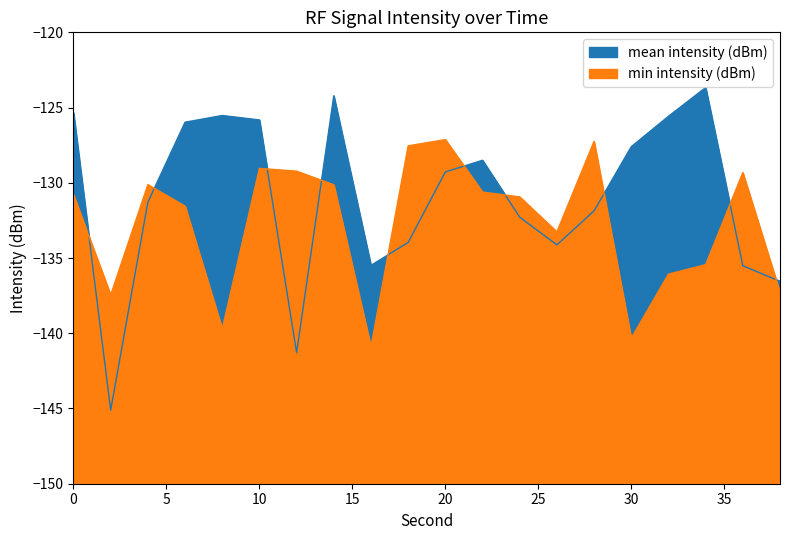

List the labels in order of min intensity (dBm) value, largest first.

20, 28, 18, 10, 12, 36, 4, 14, 22, 0, 24, 6, 26, 34, 32, 38, 2, 8, 30, 16